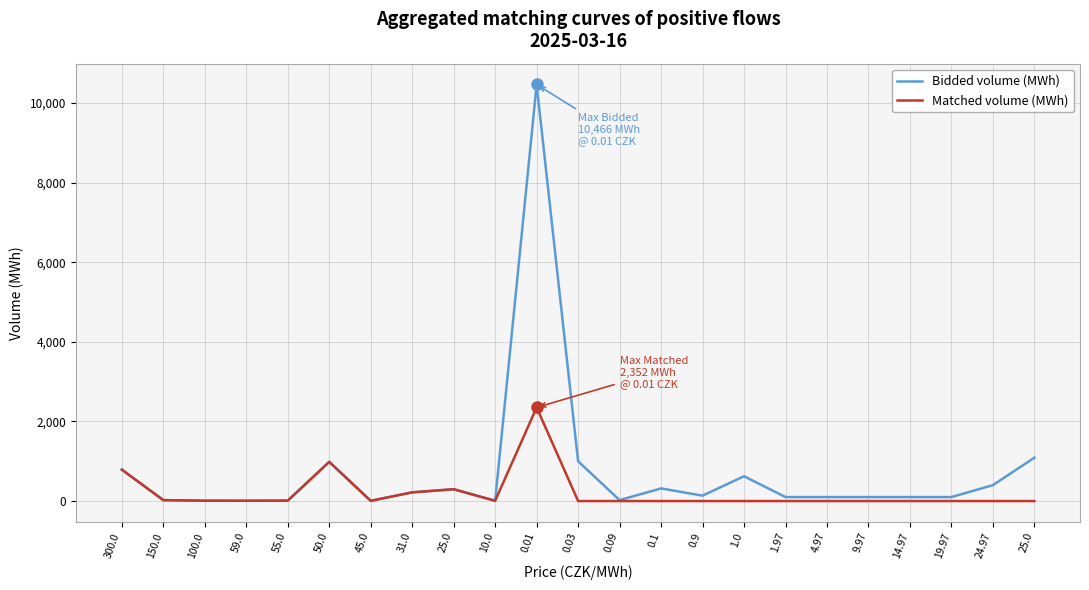

Where does the Bidded volume (MWh) series first go above 100?

300.0